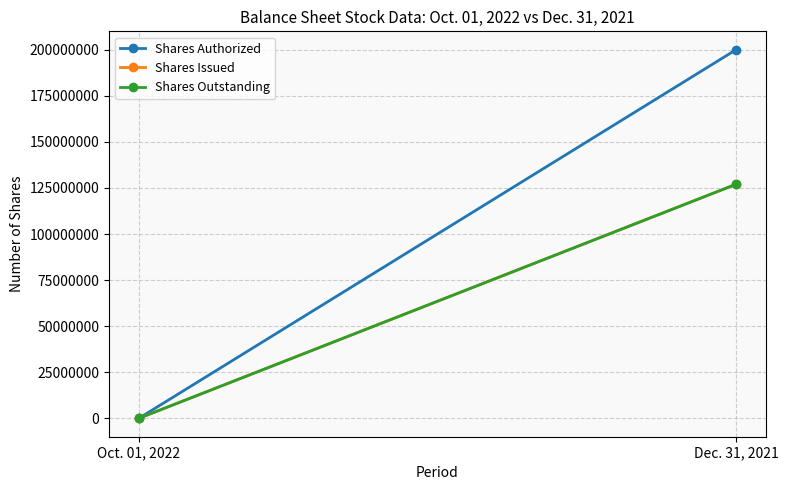

What is the lowest value of the Shares Issued series?

1000